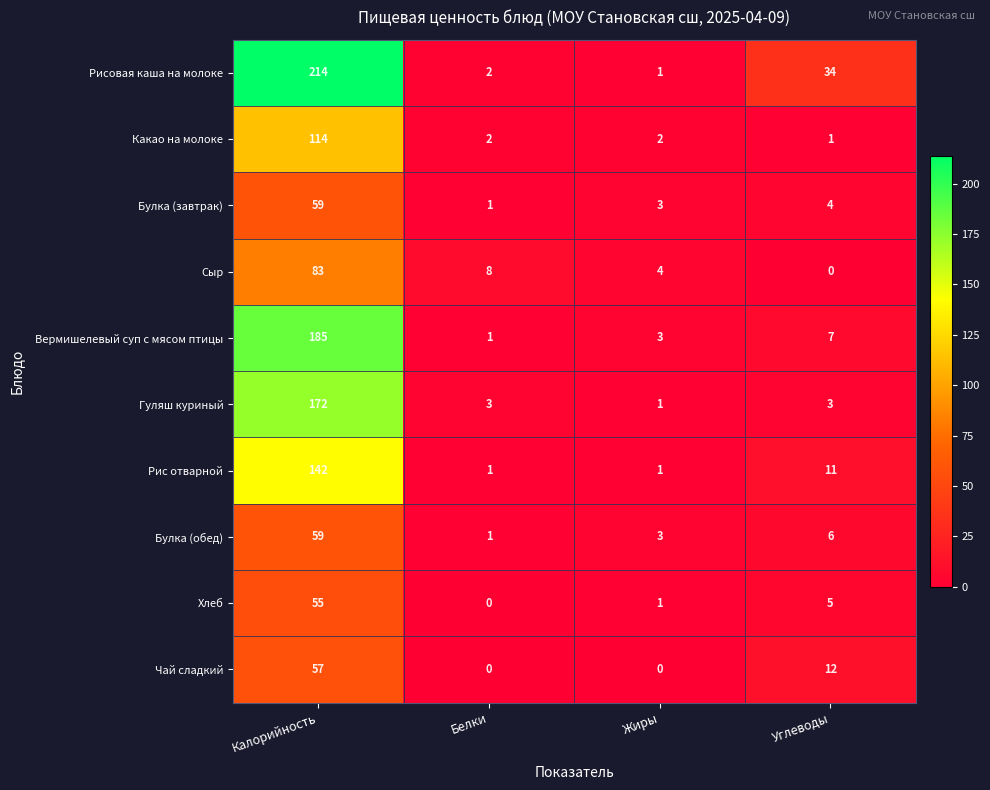

What is the total value across all series at Белки?

19